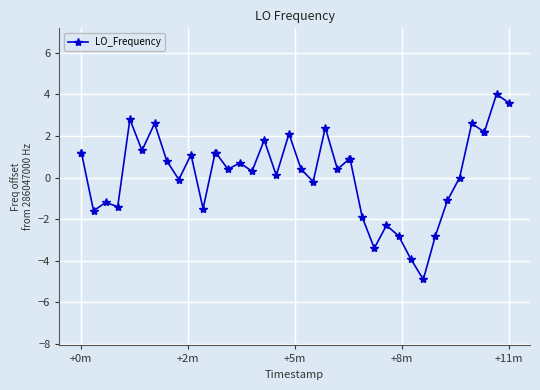

Reading right to left, list all the values displayed in this chart.

3.6	4.0	2.2	2.2	2.6	0.0	-1.1	-2.8	-4.9	-3.9	-2.8	-2.3	-3.4	-1.9	0.9	0.9	0.4	2.4	-0.2	0.4	2.1	0.1	1.8	0.3	0.7	0.4	1.2	1.2	-1.5	1.1	-0.1	0.8	2.6	1.3	2.8	-1.4	-1.2	-1.6	1.2	1.2